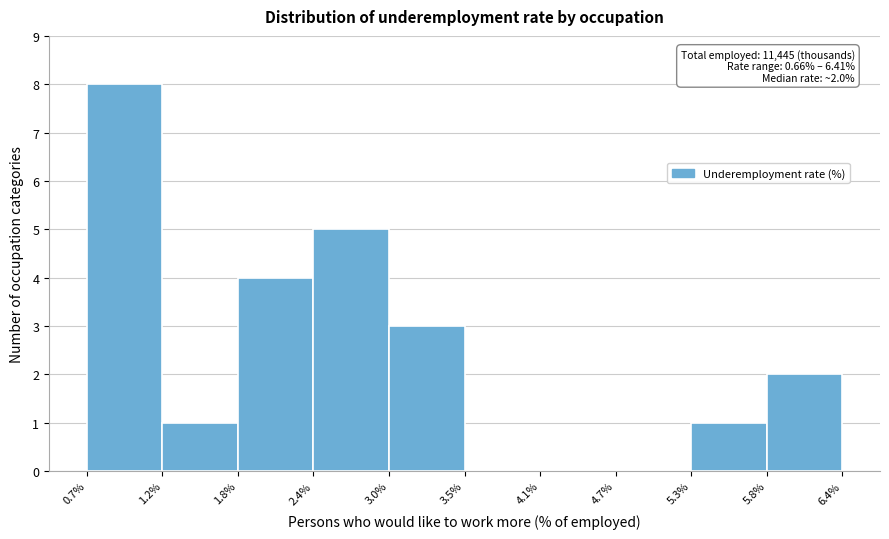

Which range on the x-axis has the tallest bar?

0.7% to 1.2%